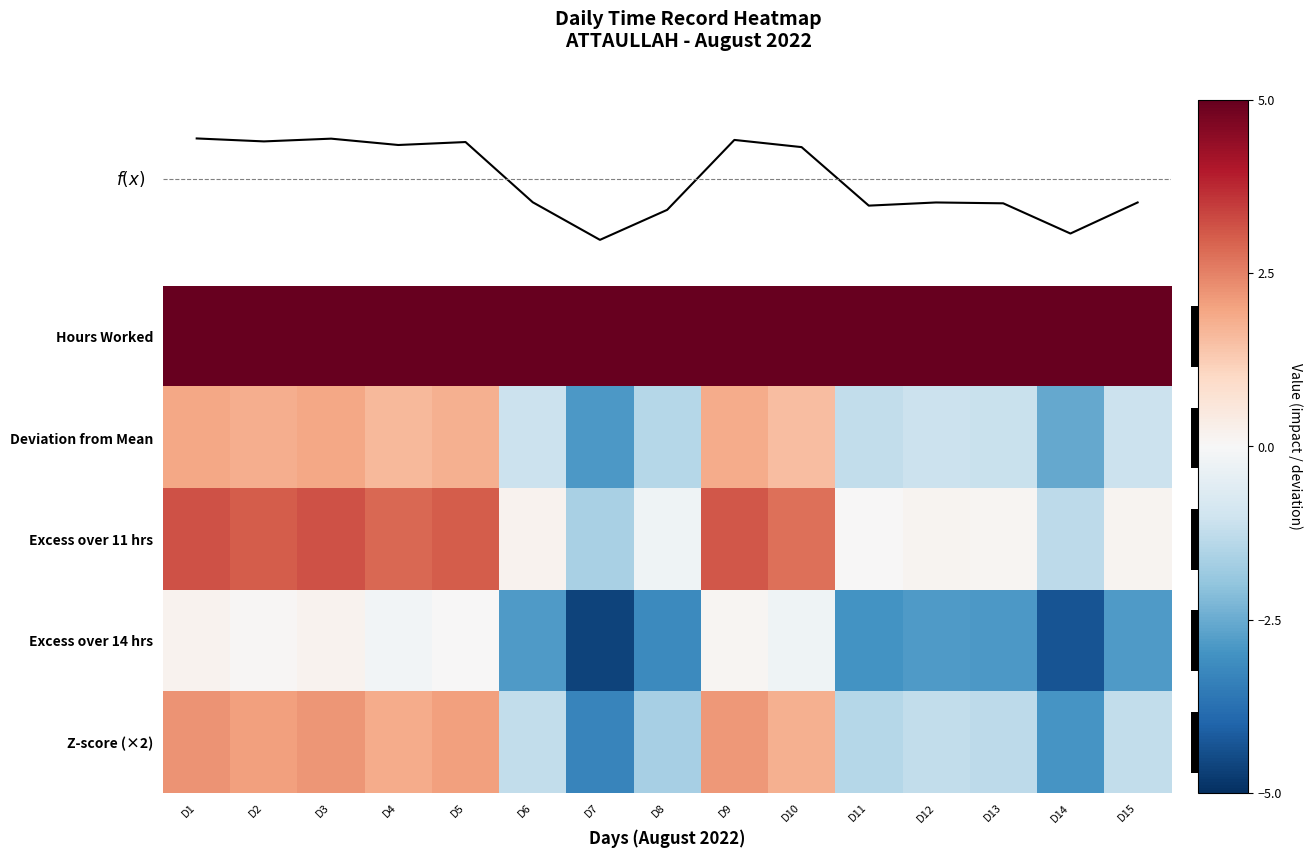

Count the number of categories in the chart.

15